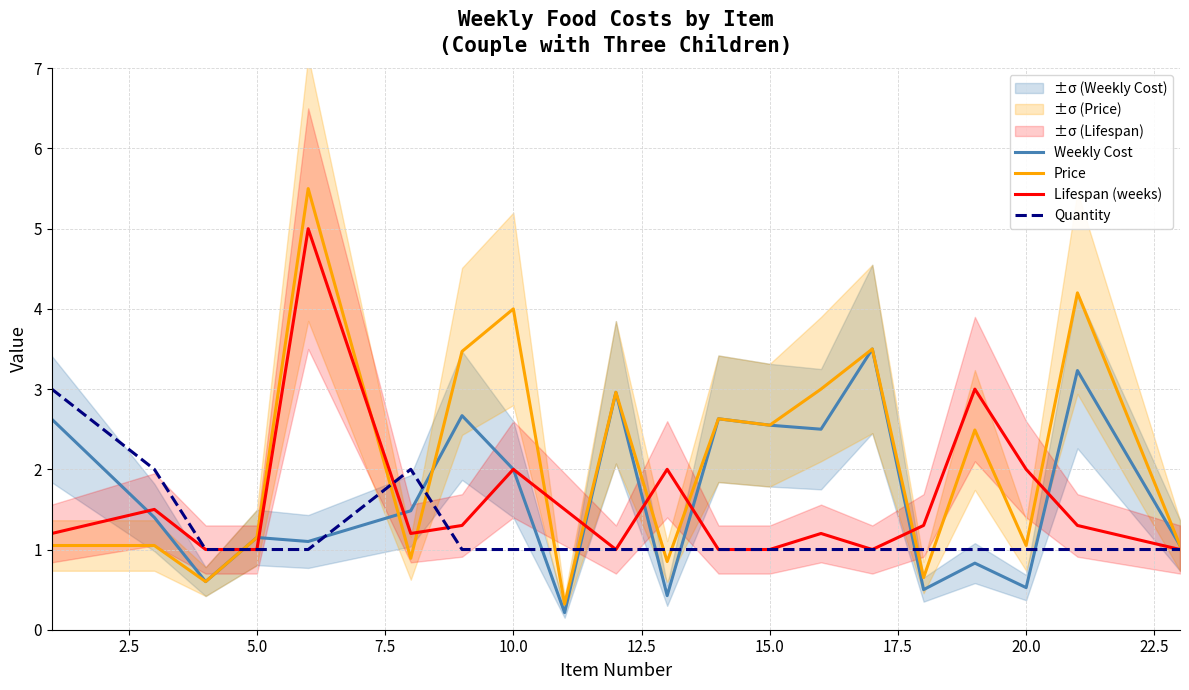

What is the average value of the Price series?

2.1